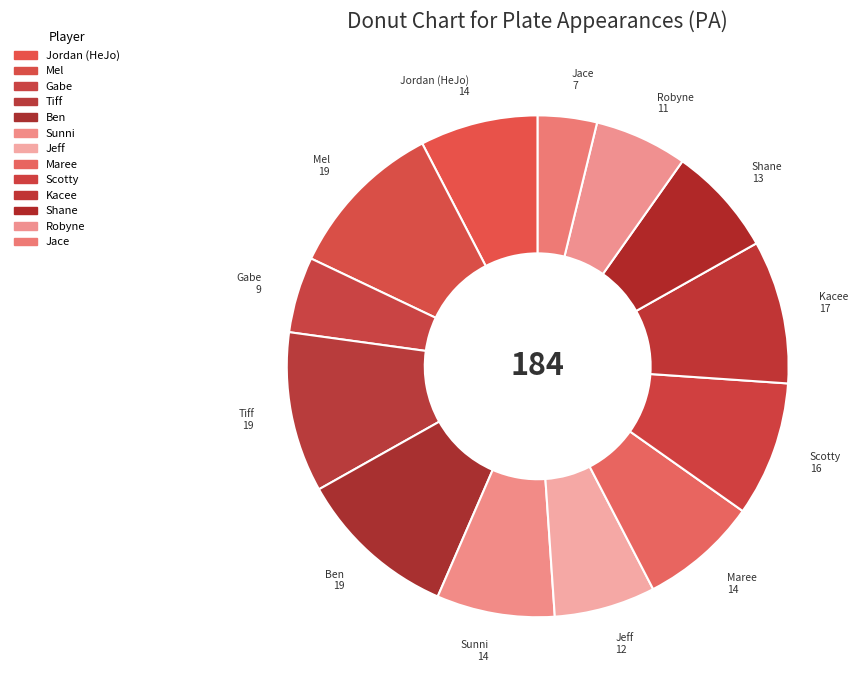

Does Robyne represent more than half of the total?

No